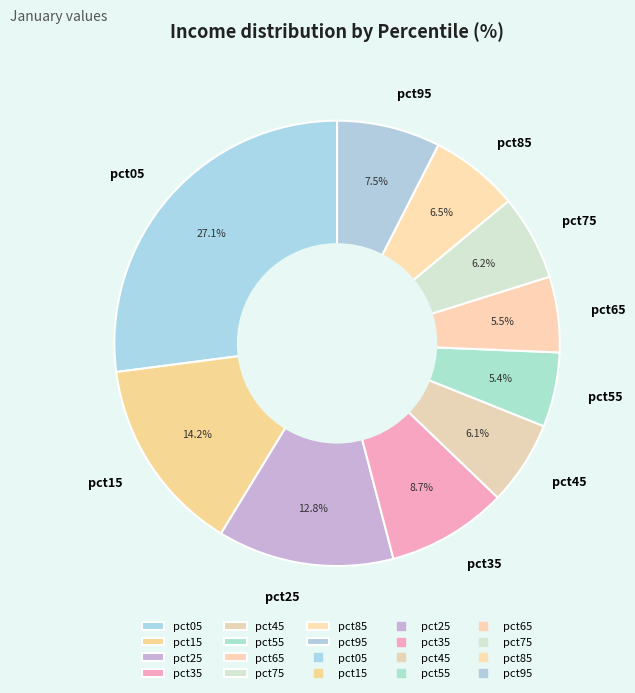

Count the number of slices in the pie.

10